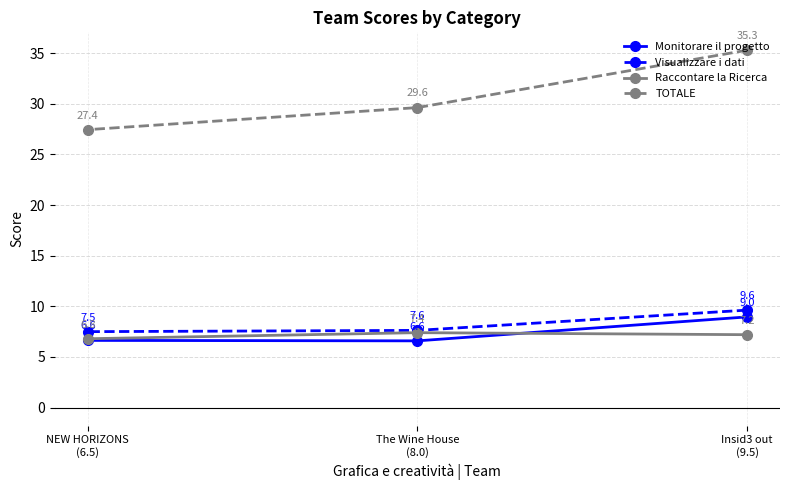

Read the Raccontare la Ricerca value at The Wine House
(8.0).

7.4